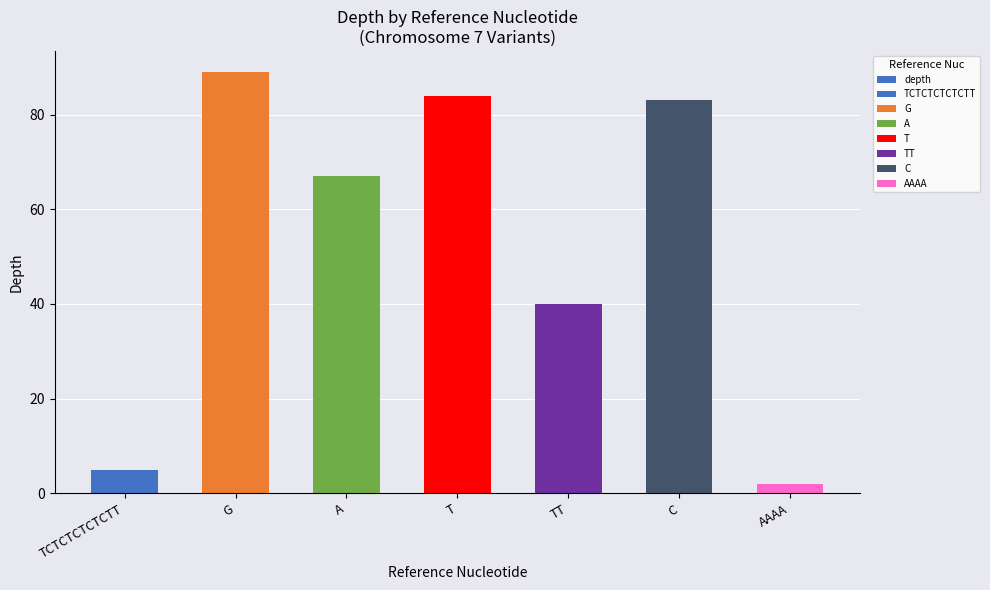

How many series are shown in this chart?

1